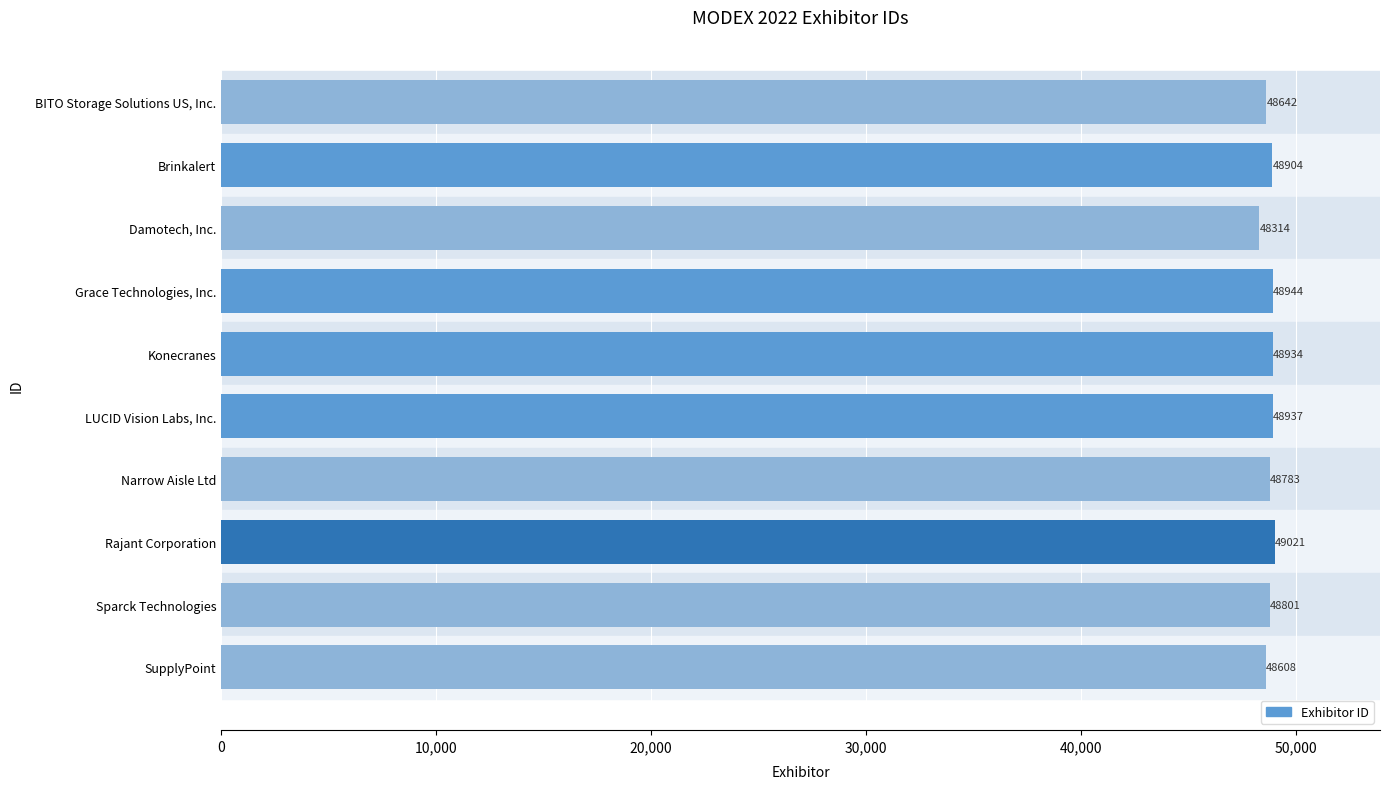

What is the difference between the maximum and minimum values?

707